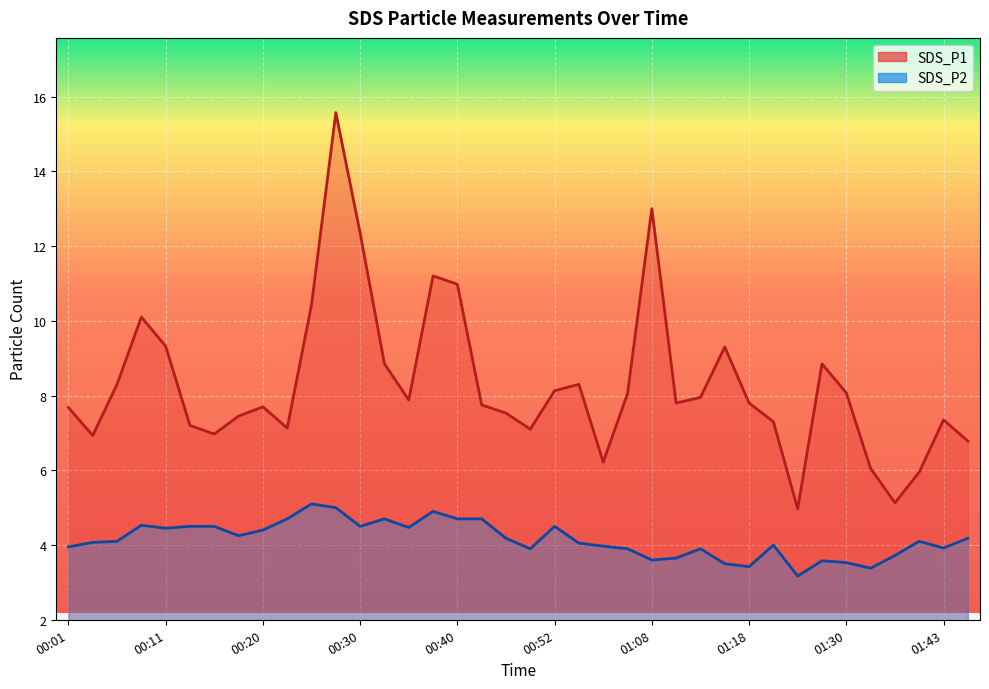

Reading left to right, what are all the values shown in this chart?

SDS_P1: 7.7	6.9	8.3	10.1	9.3	7.2	7.0	7.5	7.7	7.1	10.4	15.6	12.3	8.8	7.9	11.2	11.0	7.8	7.5	7.1	8.1	8.3	6.2	8.1	13.0	7.8	8.0	9.3	7.8	7.3	5.0	8.8	8.1	6.0	5.1	6.0	7.3	6.8
SDS_P2: 4.0	4.1	4.1	4.5	4.5	4.5	4.5	4.2	4.4	4.7	5.1	5.0	4.5	4.7	4.5	4.9	4.7	4.7	4.2	3.9	4.5	4.0	4.0	3.9	3.6	3.6	3.9	3.5	3.4	4.0	3.2	3.6	3.5	3.4	3.7	4.1	3.9	4.2